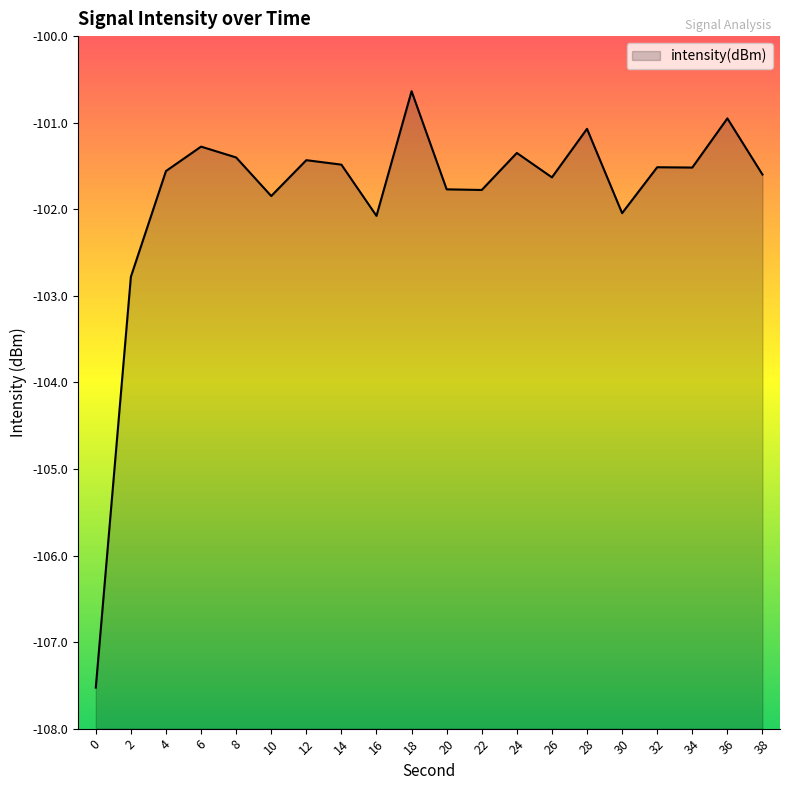

List the labels in order of value, largest first.

18, 36, 28, 6, 24, 8, 12, 14, 32, 34, 4, 38, 26, 20, 22, 10, 30, 16, 2, 0